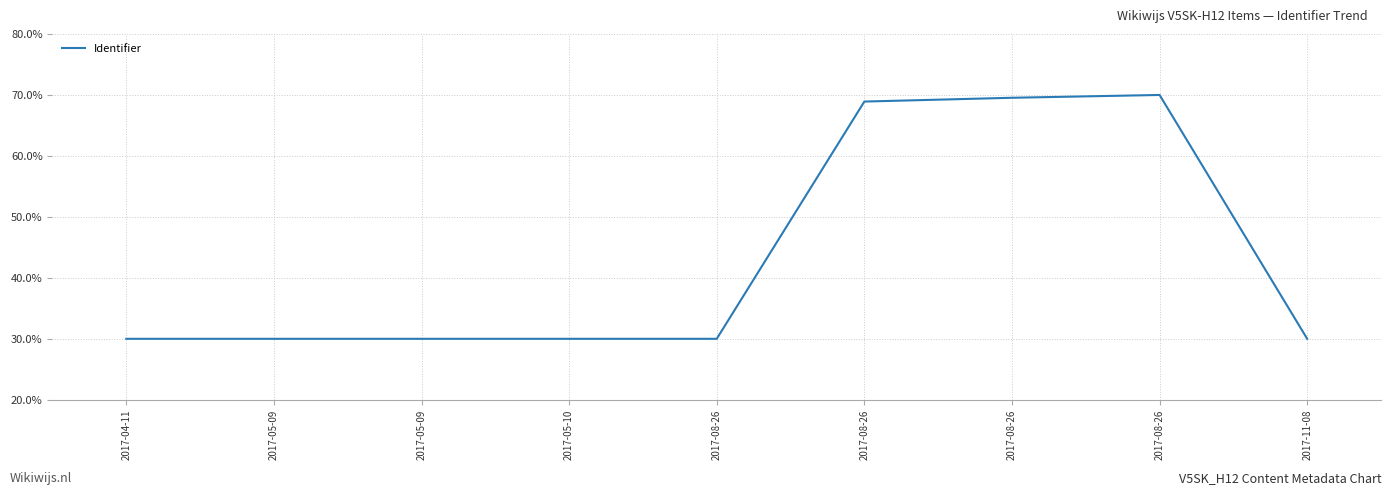

Reading left to right, transcribe all the data shown in this chart.

2017-04-11=30.0	2017-05-09=30.0	2017-05-09=30.0	2017-05-10=30.0	2017-08-26=30.0	2017-08-26=68.9	2017-08-26=69.5	2017-08-26=70.0	2017-11-08=30.0